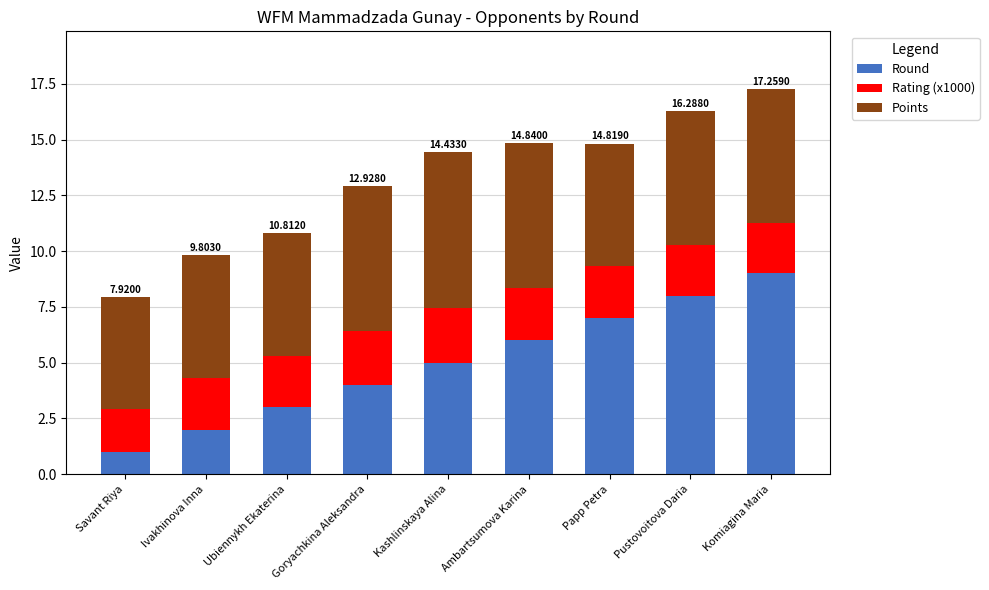

What is the total value across all series at Komiagina Maria?

17.3